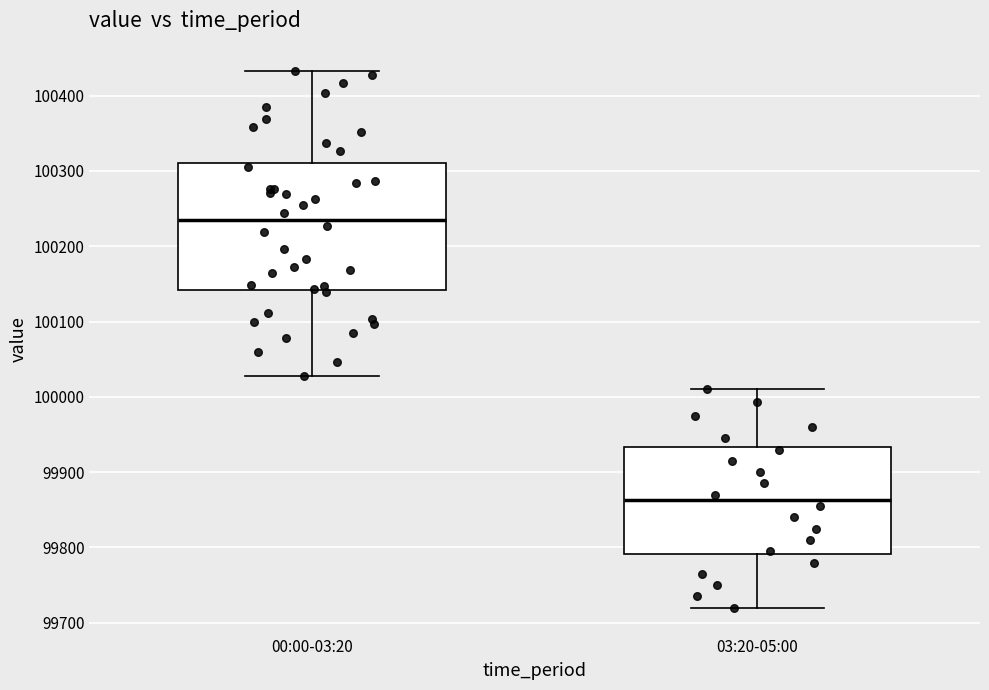

Which box has the lowest median line?

03:20-05:00